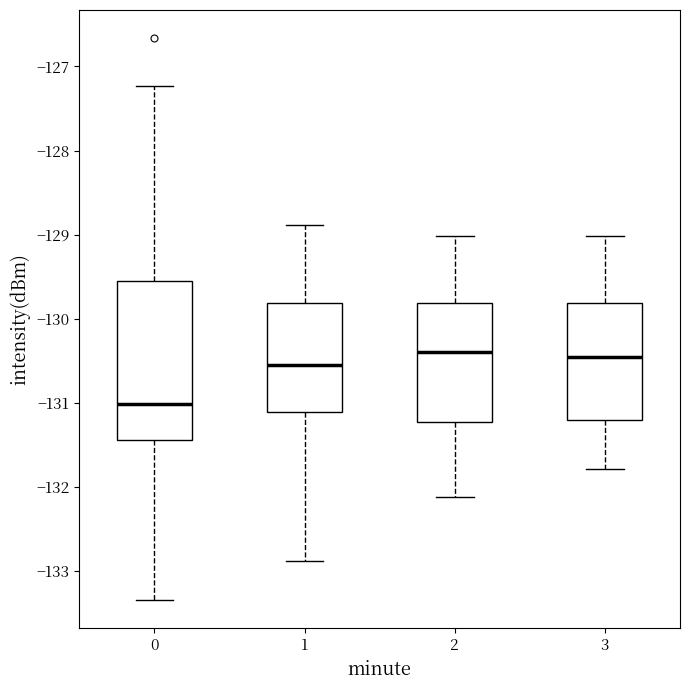

Where does the lower whisker of the box at x = 3 end on the y-axis? The values are not printed on the chart, so give them approximately, as read against the axis.

-131.8